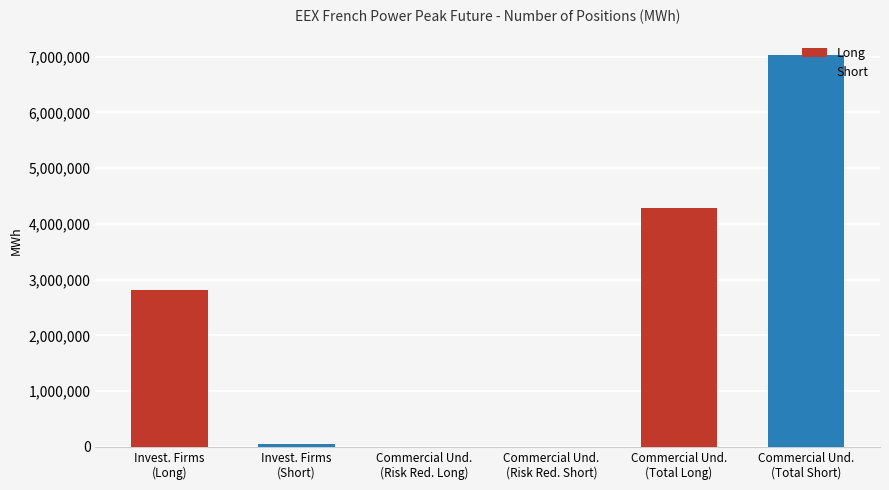

How many categories are shown in the chart?

3